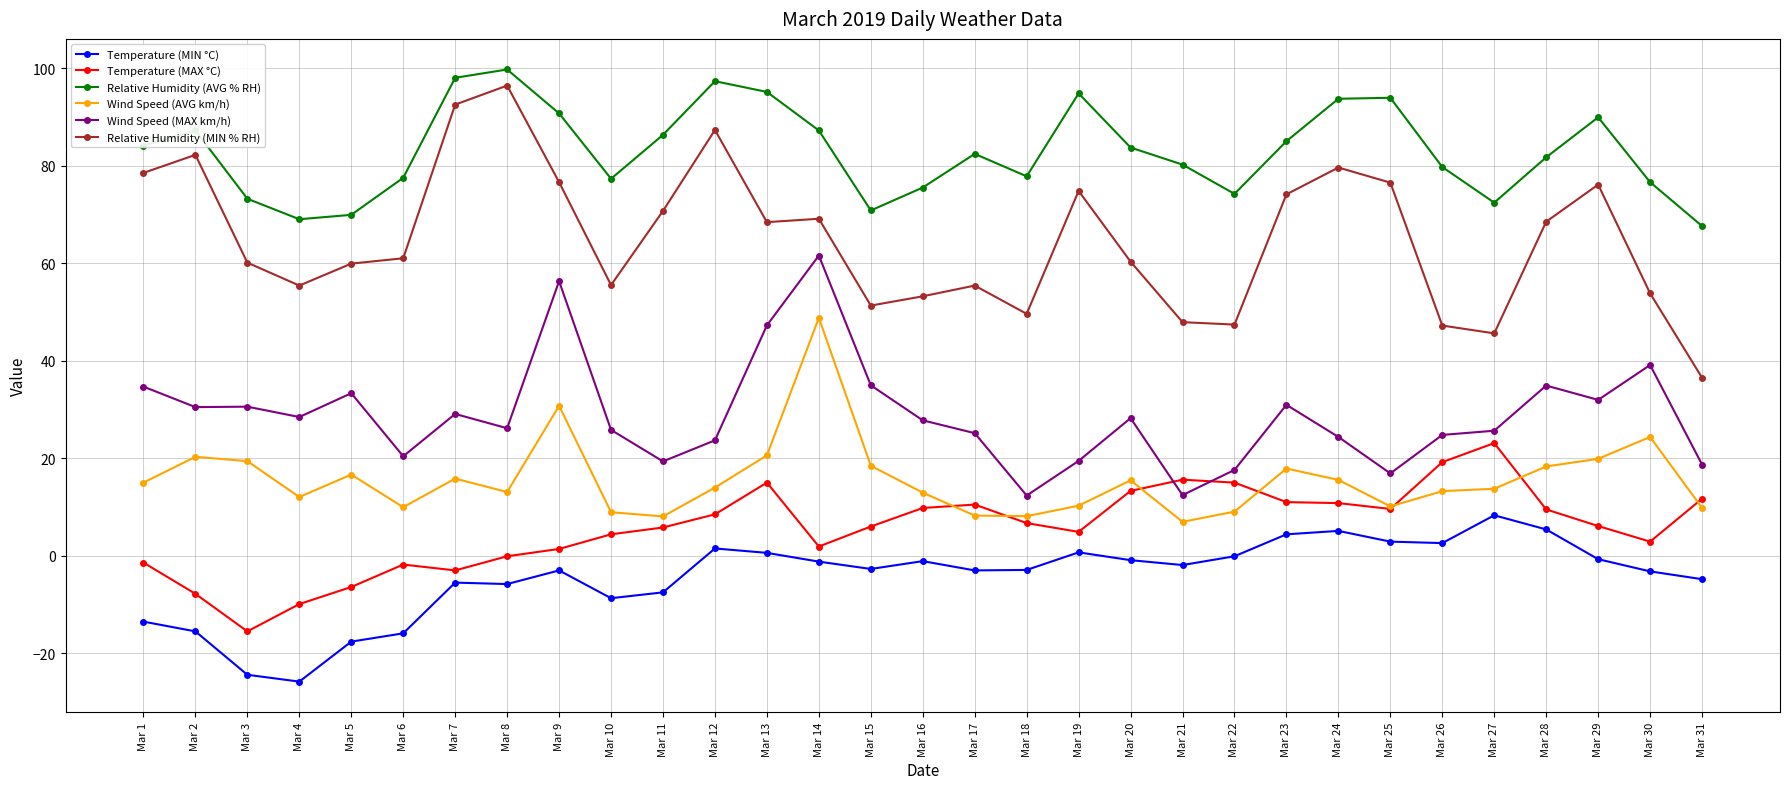

What is the value of the Wind Speed (MAX km/h) point at the 1st from the left?

34.7